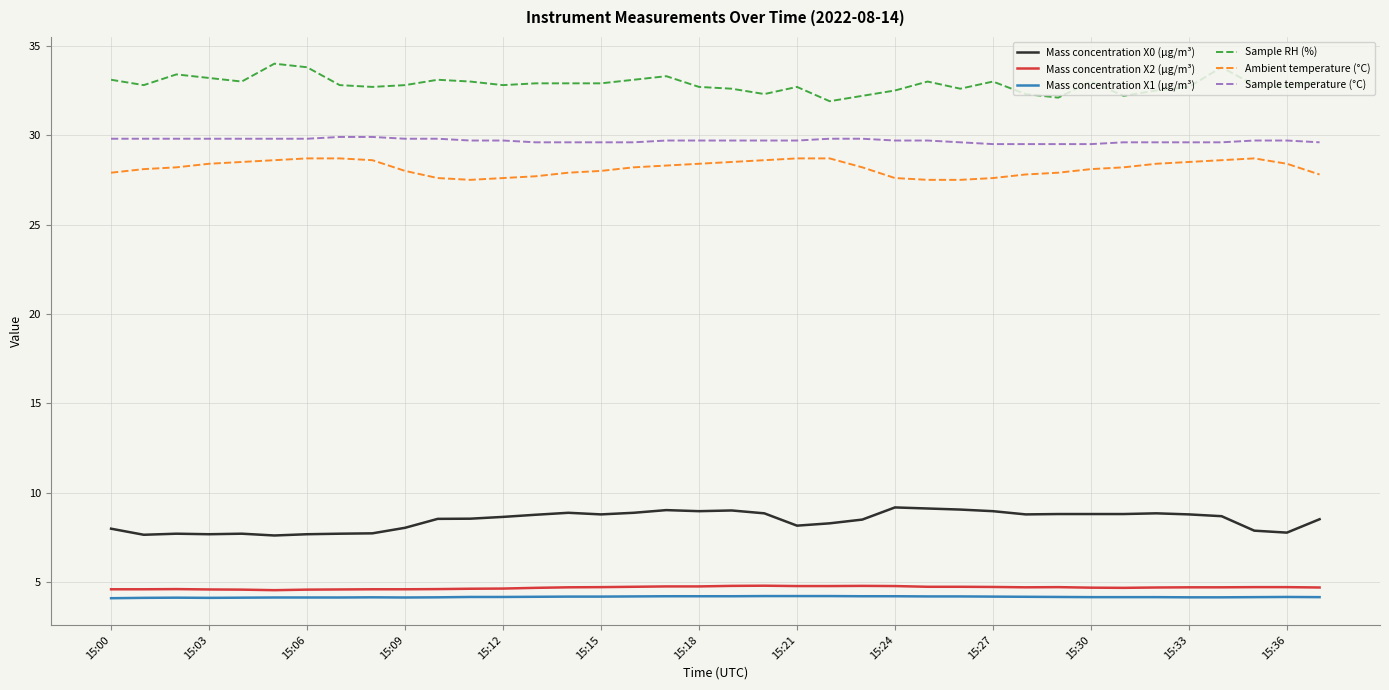

What are all the series names shown in the legend?

Mass concentration X0 (μg/m³), Mass concentration X2 (μg/m³), Mass concentration X1 (μg/m³), Sample RH (%), Ambient temperature (°C), Sample temperature (°C)